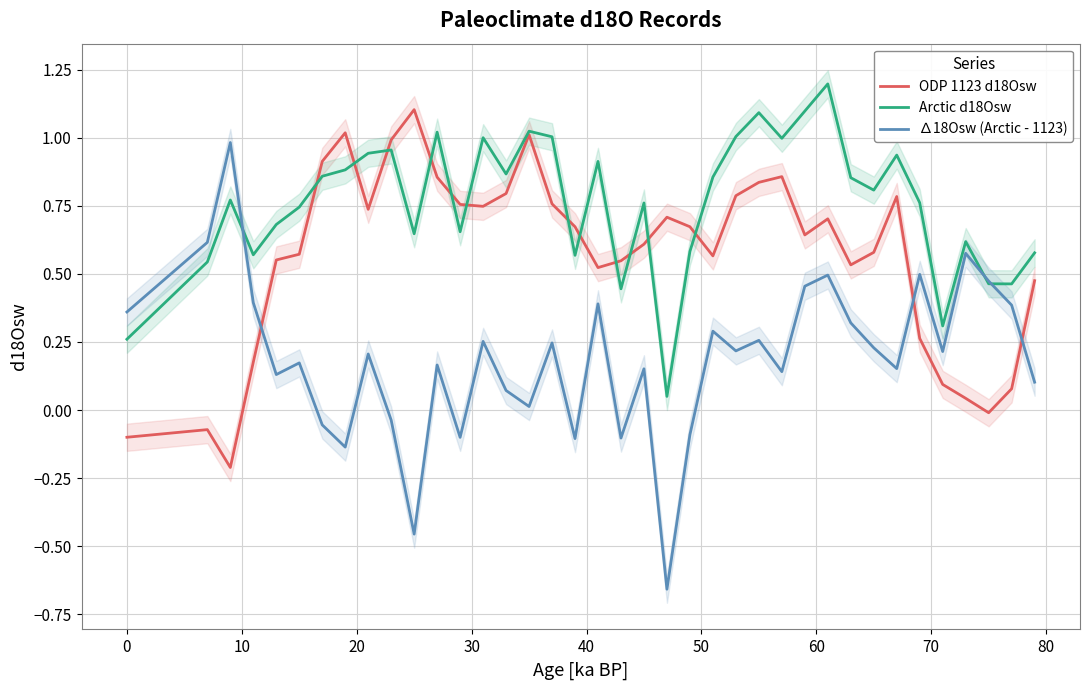

What is the sum of all Arctic d18Osw values?

28.8